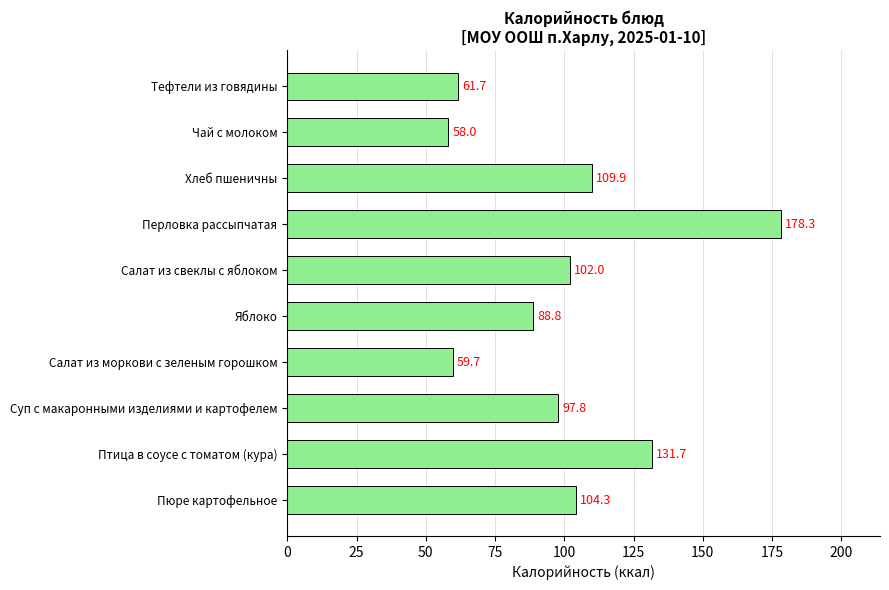

Rank the categories by value from highest to lowest.

Перловка рассыпчатая, Птица в соусе с томатом (кура), Хлеб пшеничны, Пюре картофельное, Салат из свеклы с яблоком, Суп с макаронными изделиями и картофелем, Яблоко, Тефтели из говядины, Салат из моркови с зеленым горошком, Чай с молоком